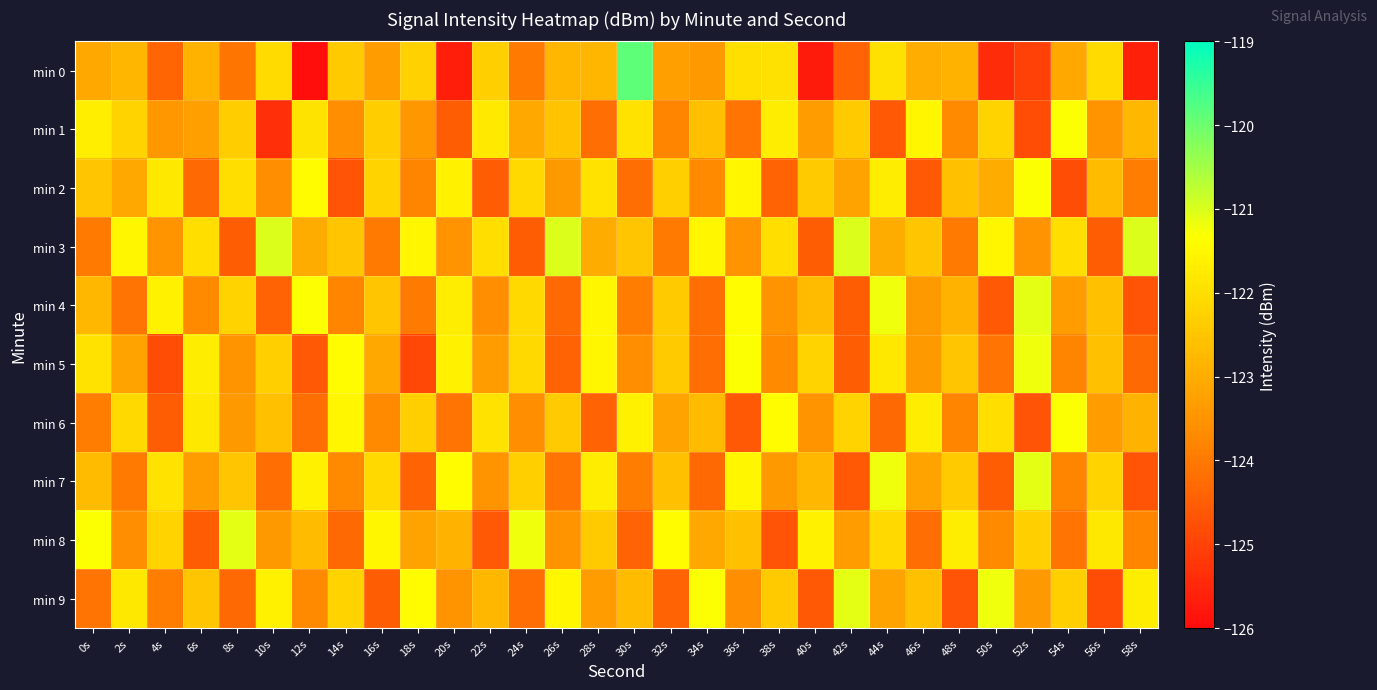

How many series are shown in this chart?

10